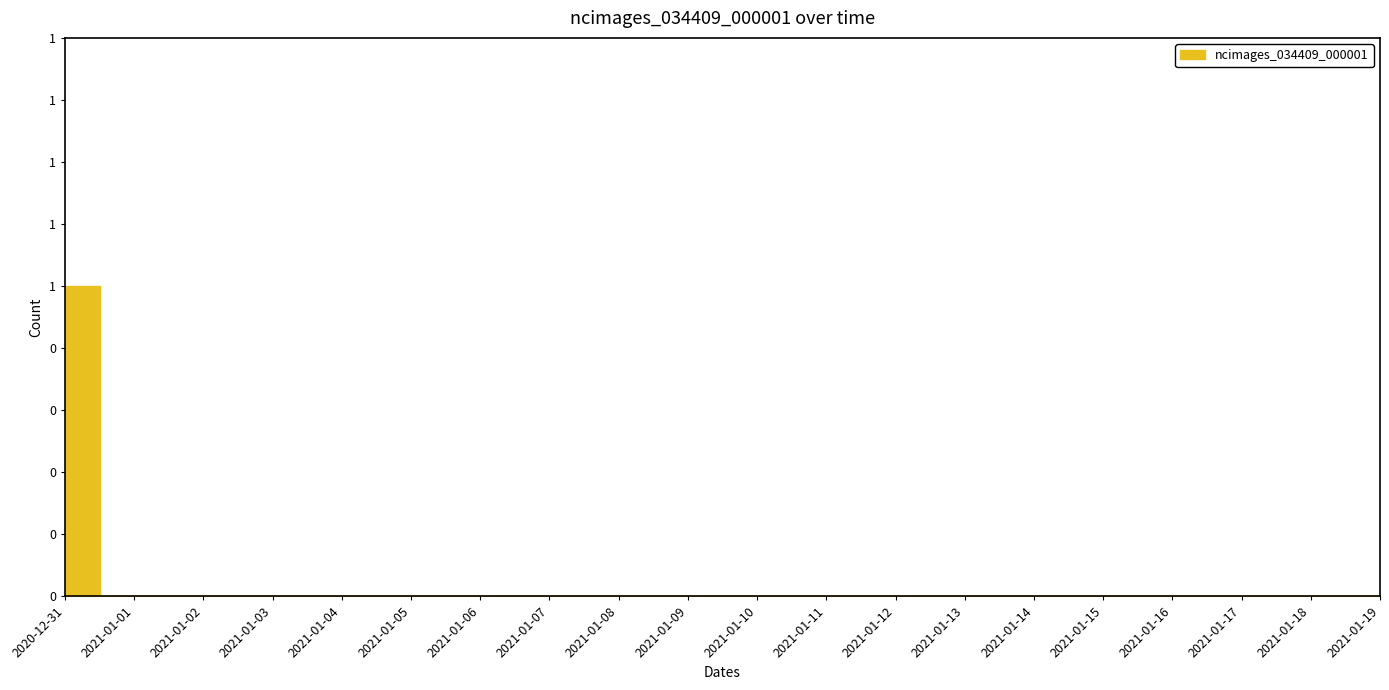

What is the label of the 5th point from the right?

2021-01-15